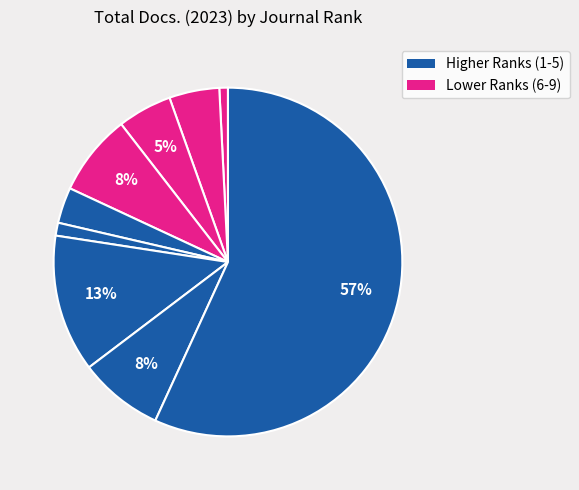

How many segments does this pie chart have?

9